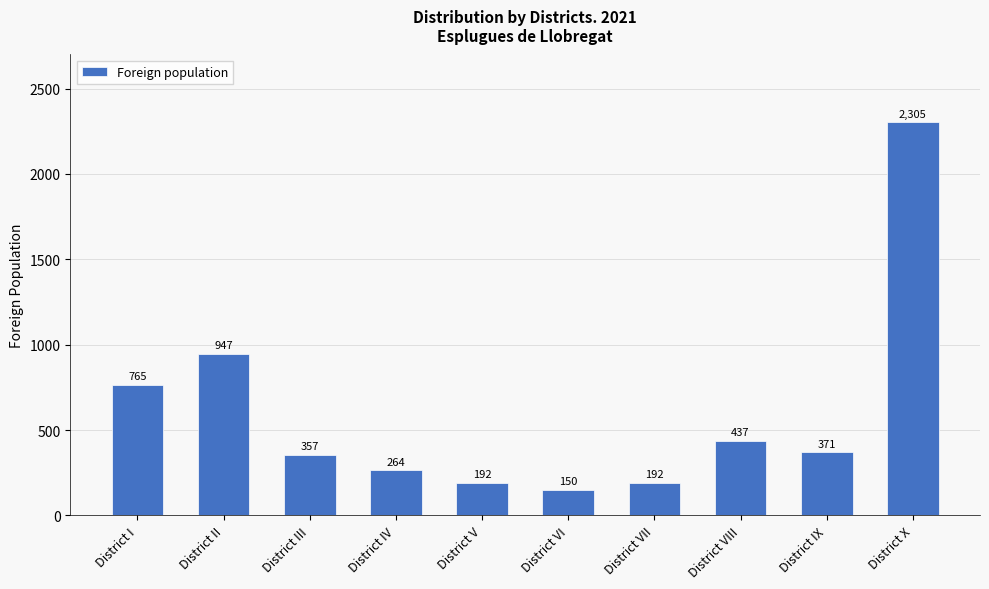

Approximately how many times larger is the value at District II compared to District IX?

2.6